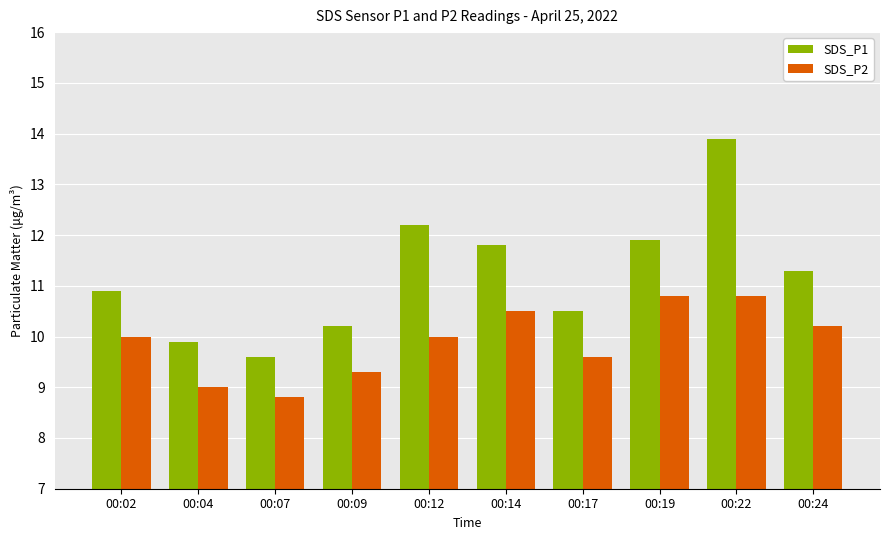

Which series has the largest total across all categories?

SDS_P1